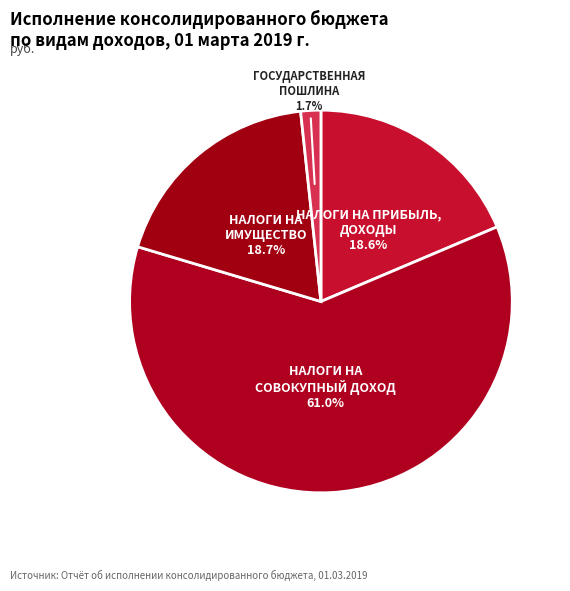

Count the number of slices in the pie.

4